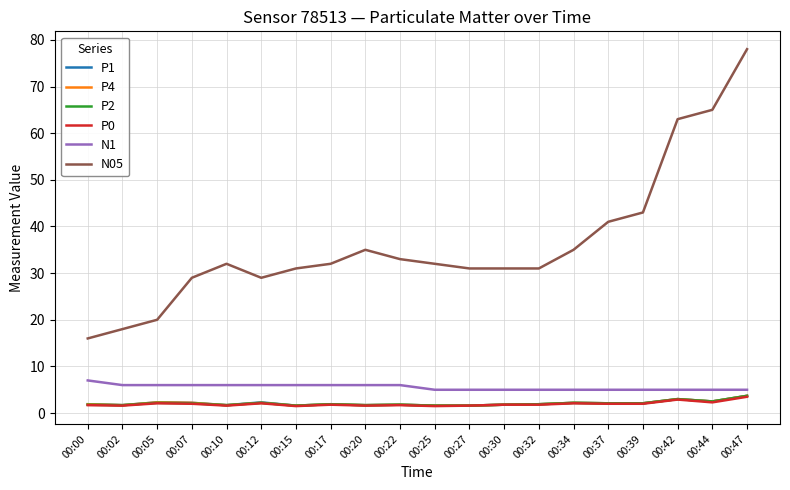

Which label corresponds to the largest value in the chart?

00:47